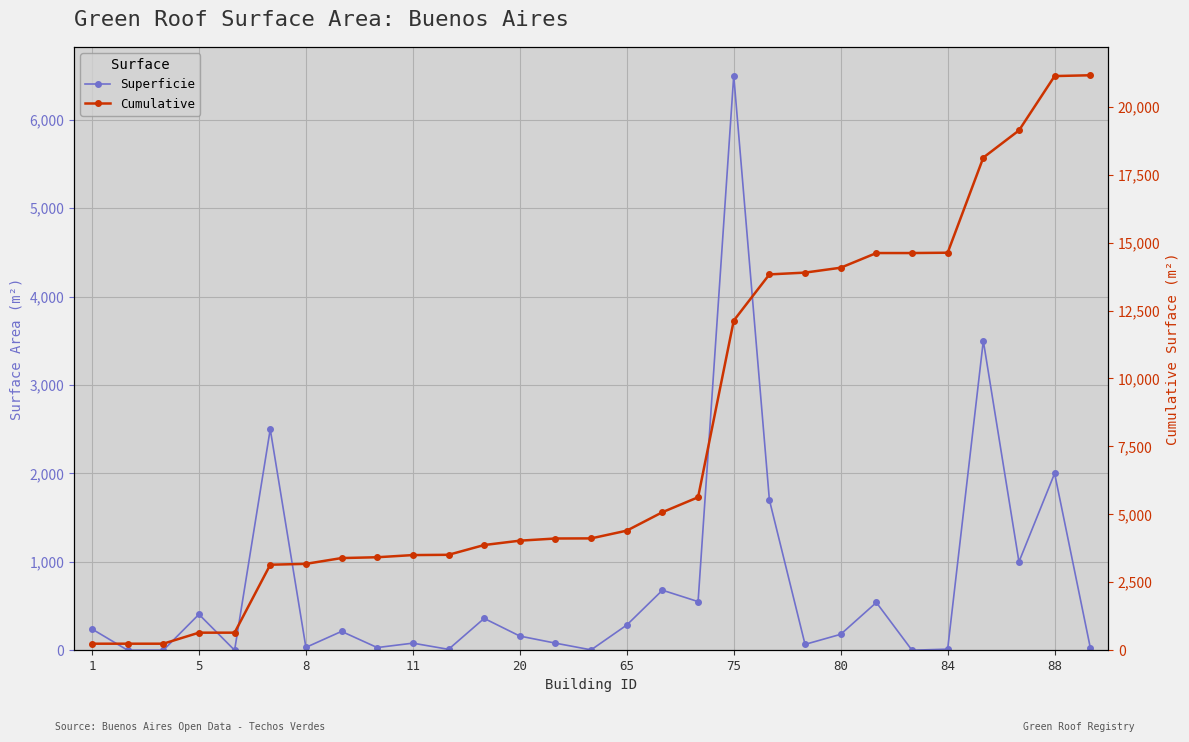

True or false: Cumulative and Superficie intersect in this chart.

False